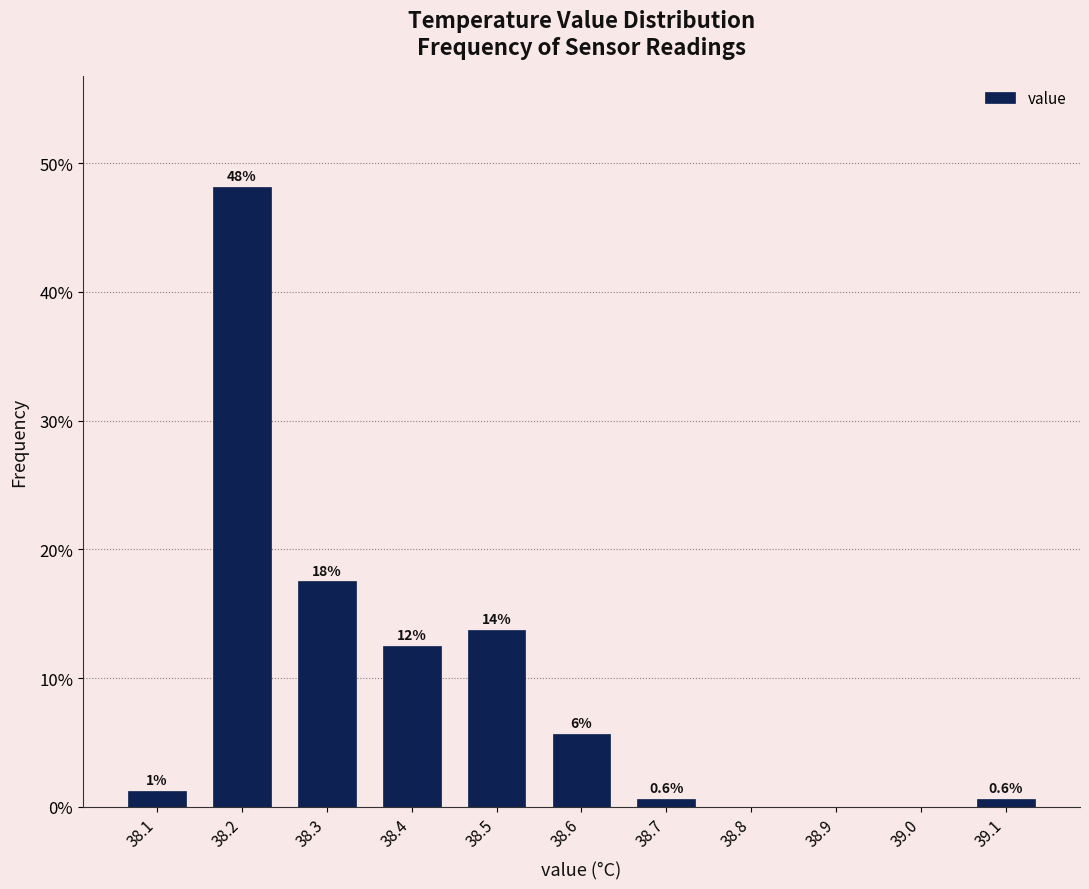

Are the bars horizontal?

No